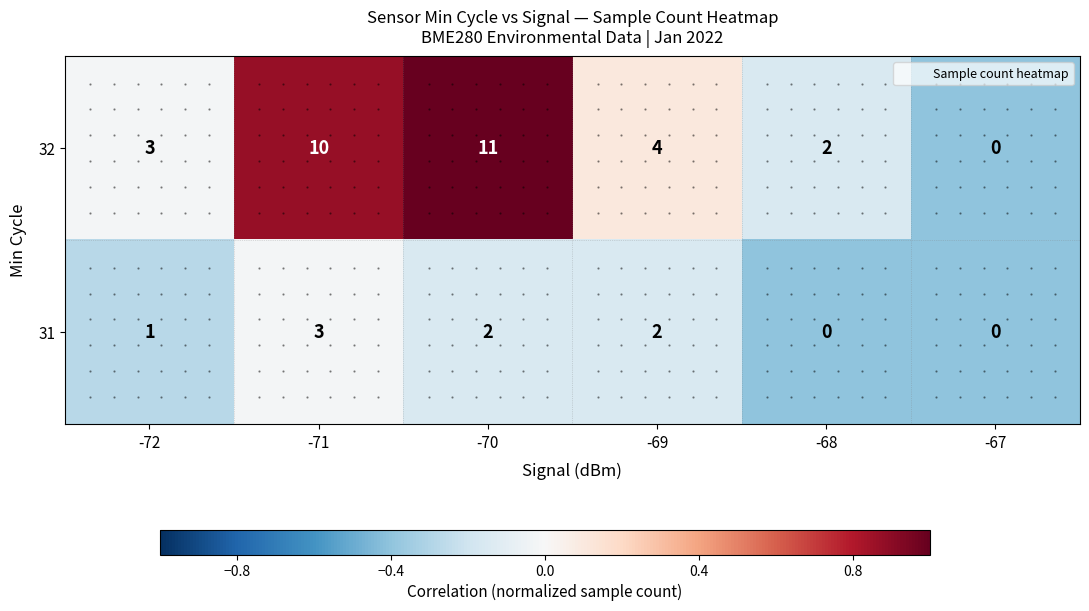

Rank the series by their average value, from lowest to highest.

31, 32